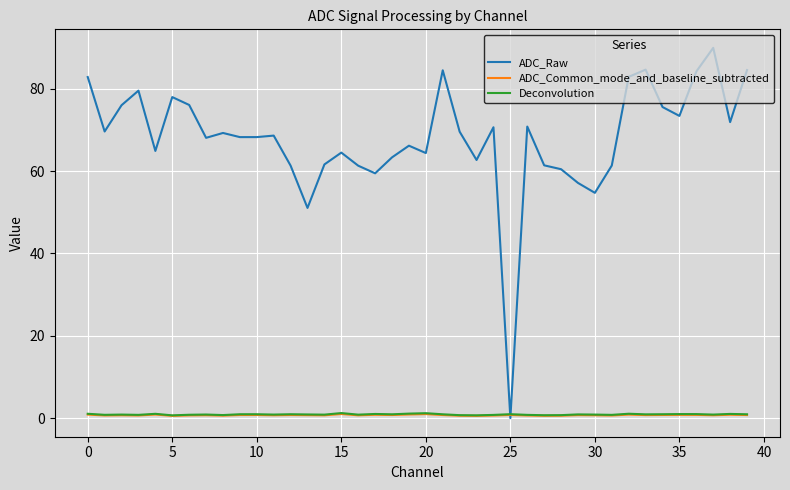

Which series has the largest range (max minus min)?

ADC_Raw